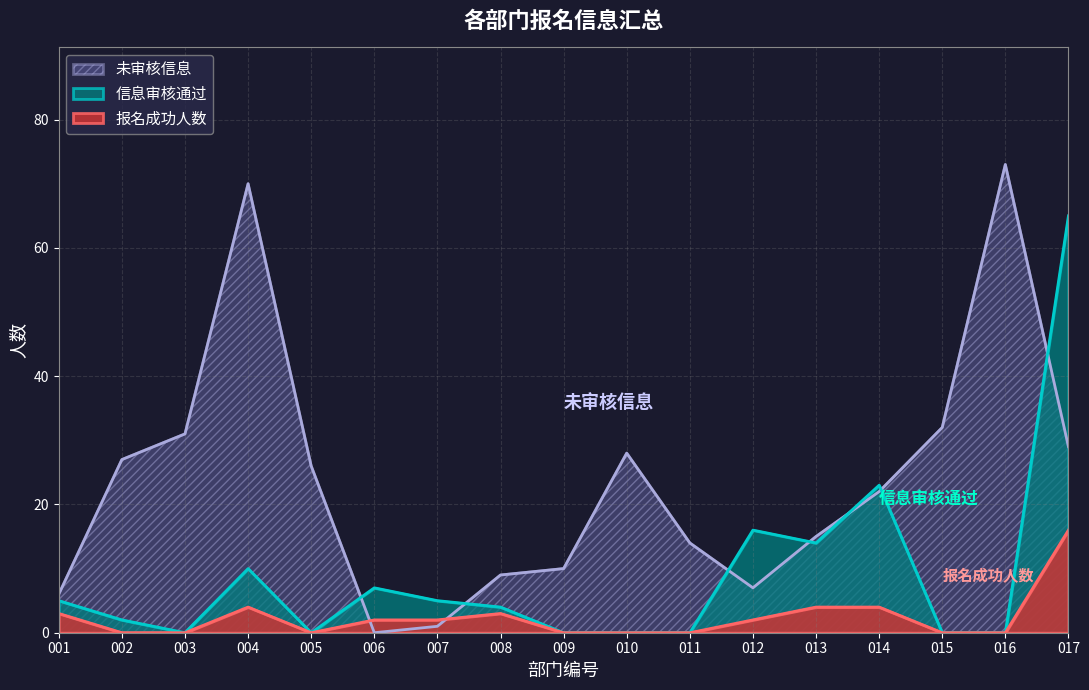

The value of 信息审核通过 at 011 is -26. True or false?

False